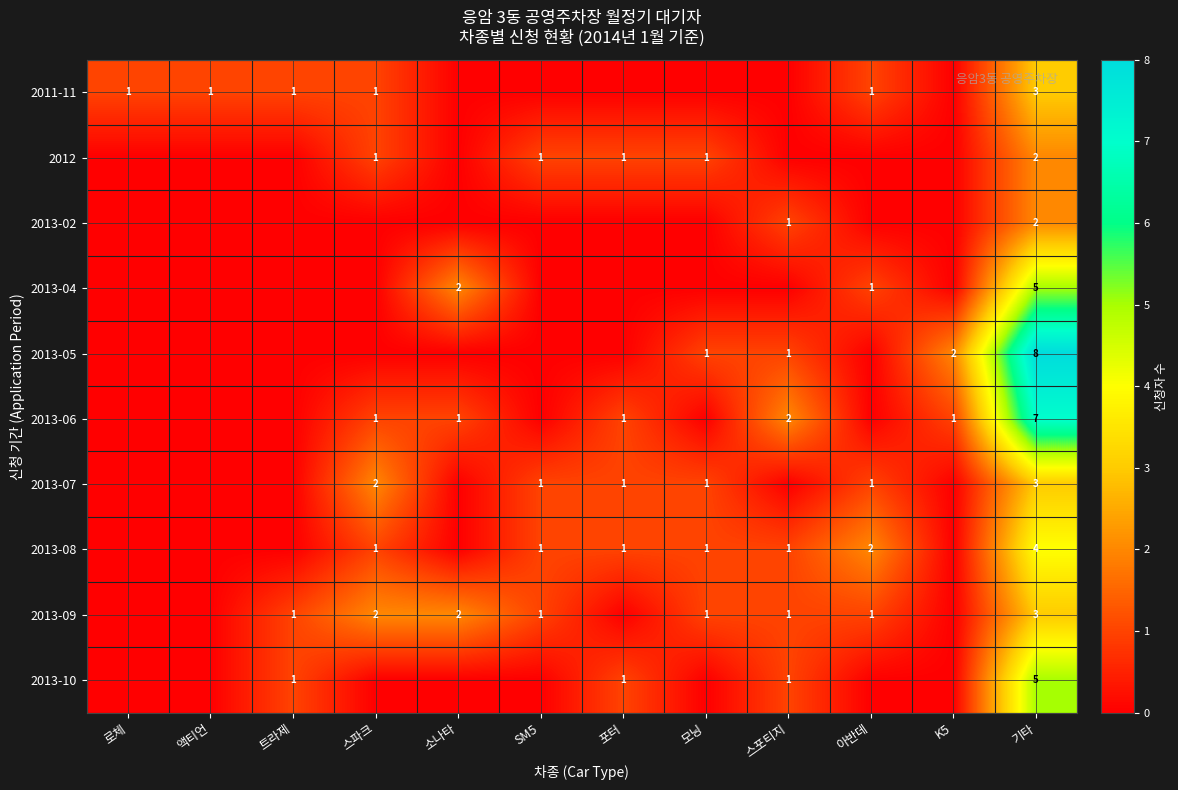

True or false: 2011-11 has a value of 1 at 액티언.

True